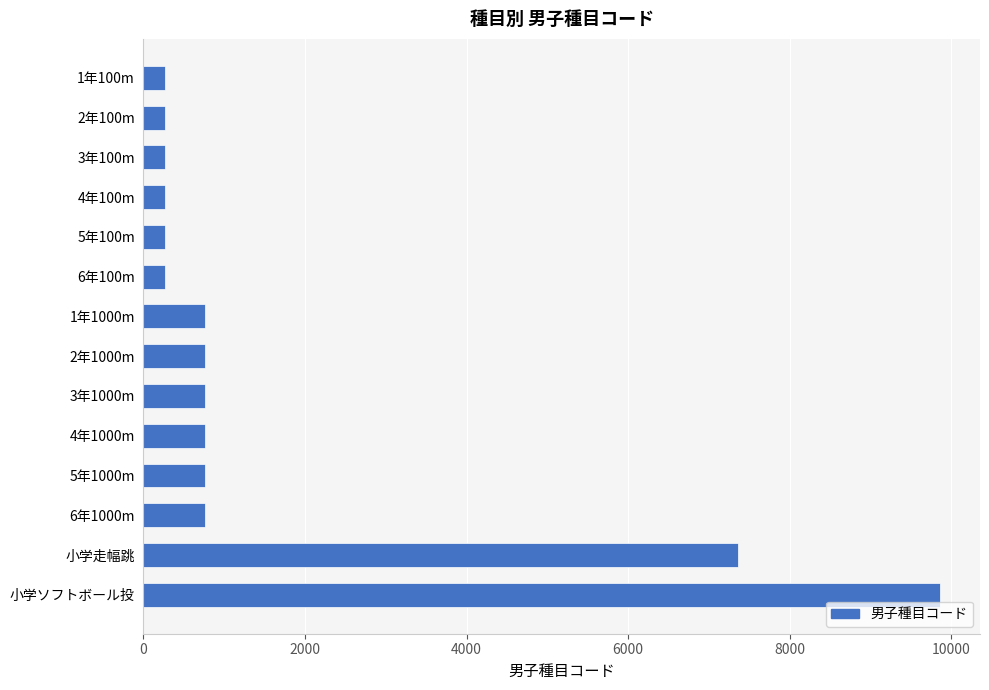

What is the average value?

1673